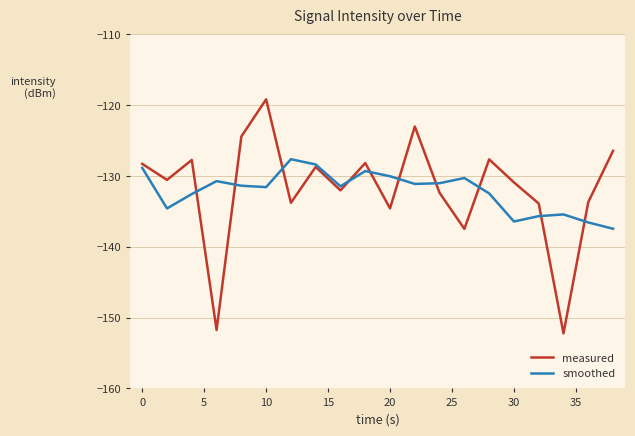

What is the minimum value shown in the chart?

-152.2